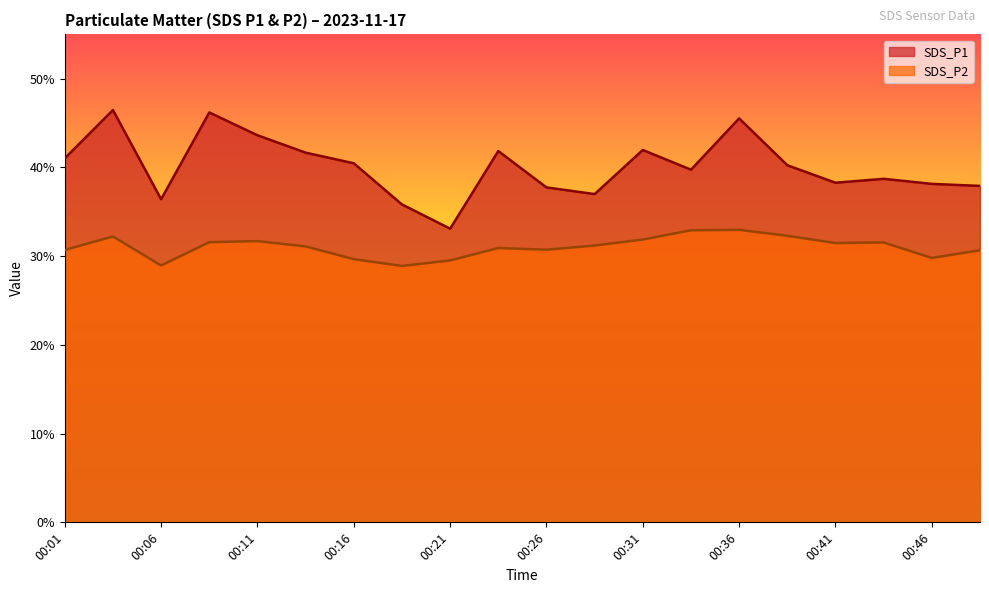

Which category has the highest value across all series?

00:04